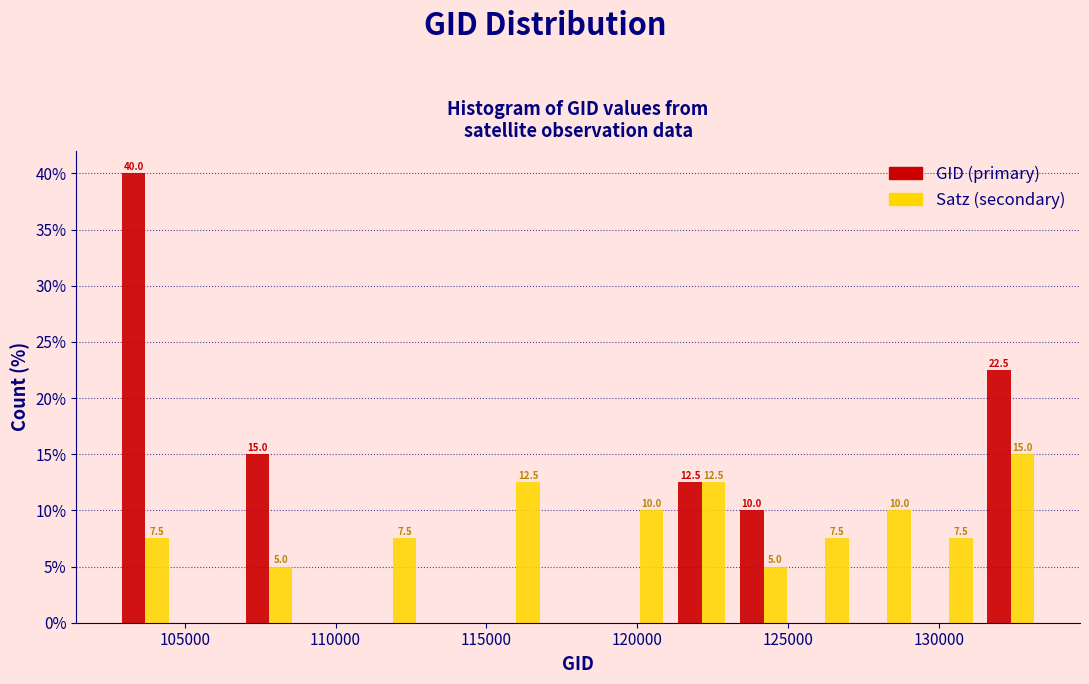

In the GID (primary) series, which range on the x-axis has the tallest bar?

102500 to 104500